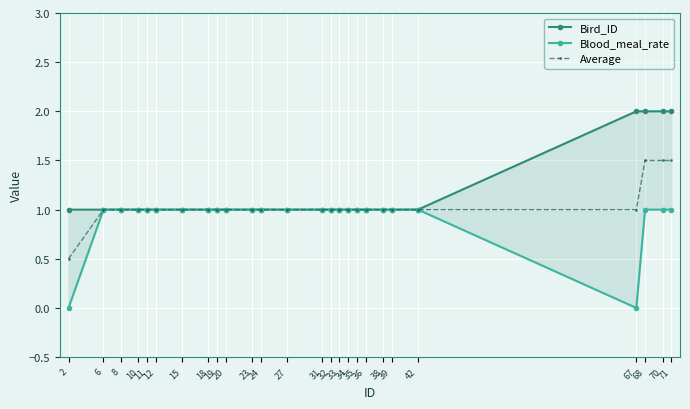

Reading right to left, transcribe all the data shown in this chart.

Bird_ID: 71=2.0	70=2.0	68=2.0	67=2.0	42=1.0	39=1.0	38=1.0	36=1.0	35=1.0	34=1.0	33=1.0	32=1.0	31=1.0	27=1.0	24=1.0	23=1.0	20=1.0	19=1.0	18=1.0	15=1.0	12=1.0	11=1.0	10=1.0	8=1.0	6=1.0	2=1.0
Blood_meal_rate: 71=1.0	70=1.0	68=1.0	67=0.0	42=1.0	39=1.0	38=1.0	36=1.0	35=1.0	34=1.0	33=1.0	32=1.0	31=1.0	27=1.0	24=1.0	23=1.0	20=1.0	19=1.0	18=1.0	15=1.0	12=1.0	11=1.0	10=1.0	8=1.0	6=1.0	2=0.0
Average: 71=1.5	70=1.5	68=1.5	67=1.0	42=1.0	39=1.0	38=1.0	36=1.0	35=1.0	34=1.0	33=1.0	32=1.0	31=1.0	27=1.0	24=1.0	23=1.0	20=1.0	19=1.0	18=1.0	15=1.0	12=1.0	11=1.0	10=1.0	8=1.0	6=1.0	2=0.5